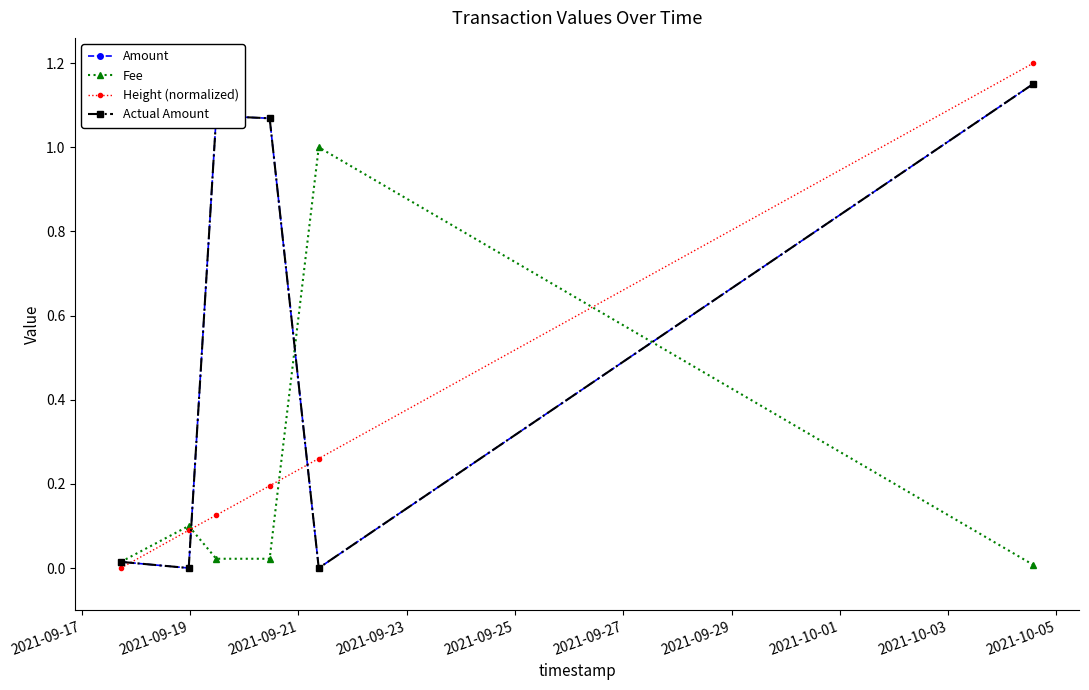

True or false: Amount and Actual Amount intersect in this chart.

False